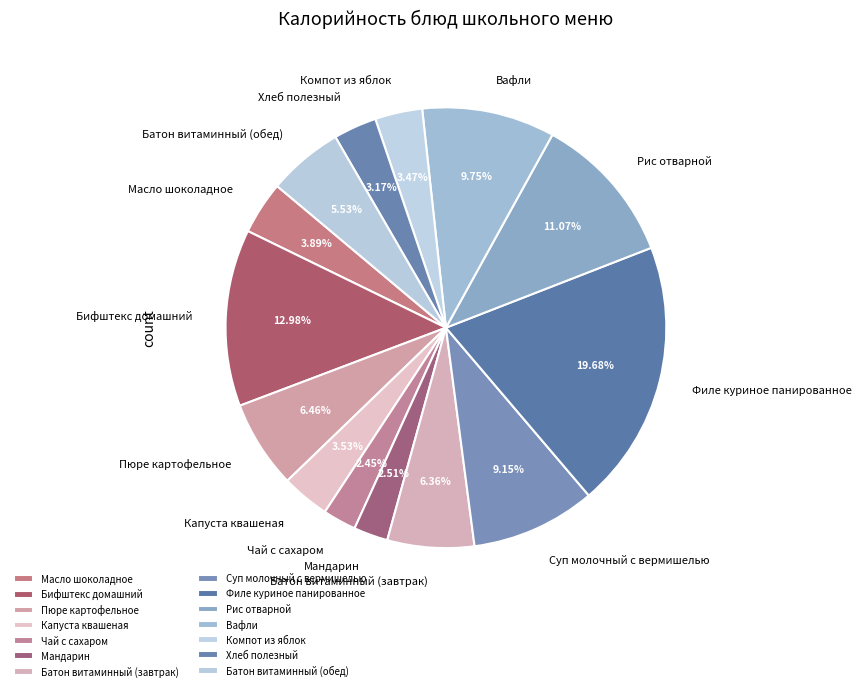

To the nearest percent, what is the combined percentage of Капуста квашеная and Суп молочный с вермишелью?

13%